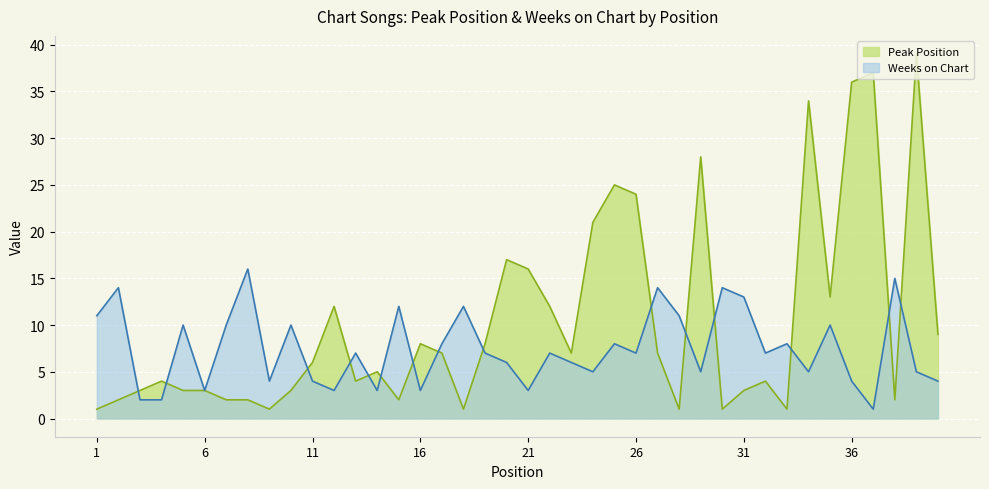

What is the average value of the Weeks on Chart series?

7